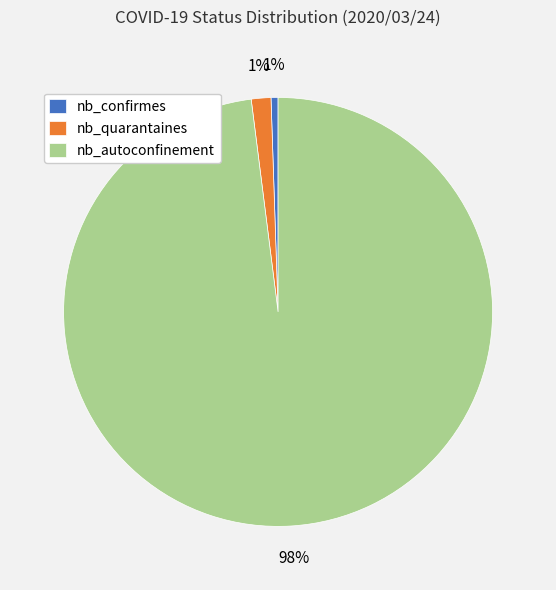

The nb_quarantaines slice represents 11% of the pie. True or false?

False